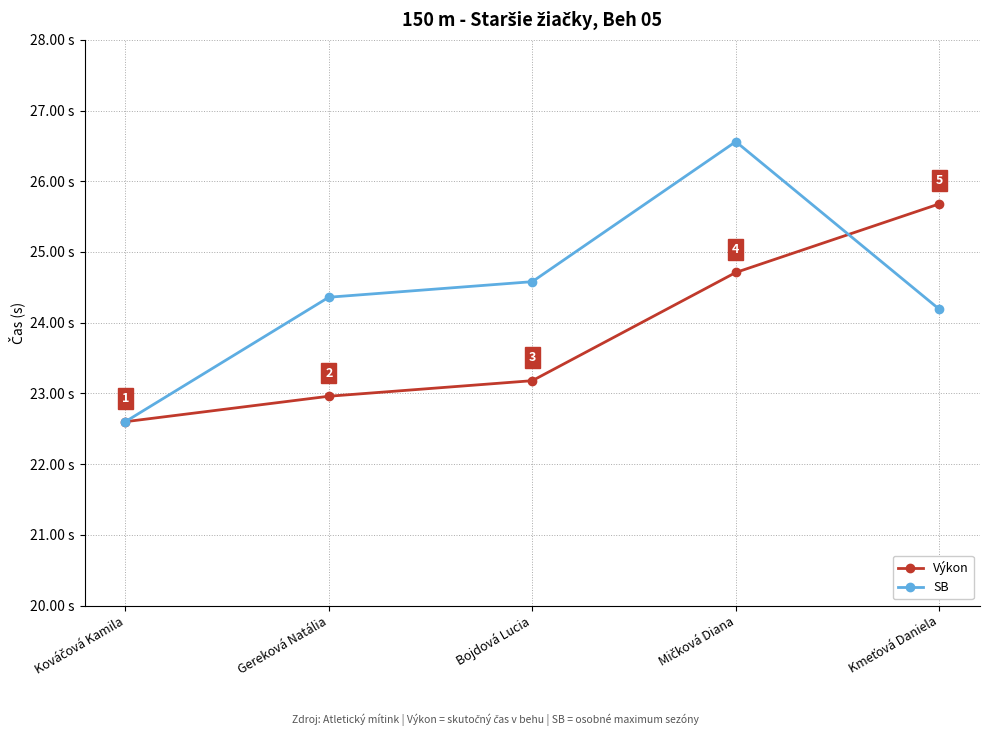

Which series has the largest total across all categories?

SB